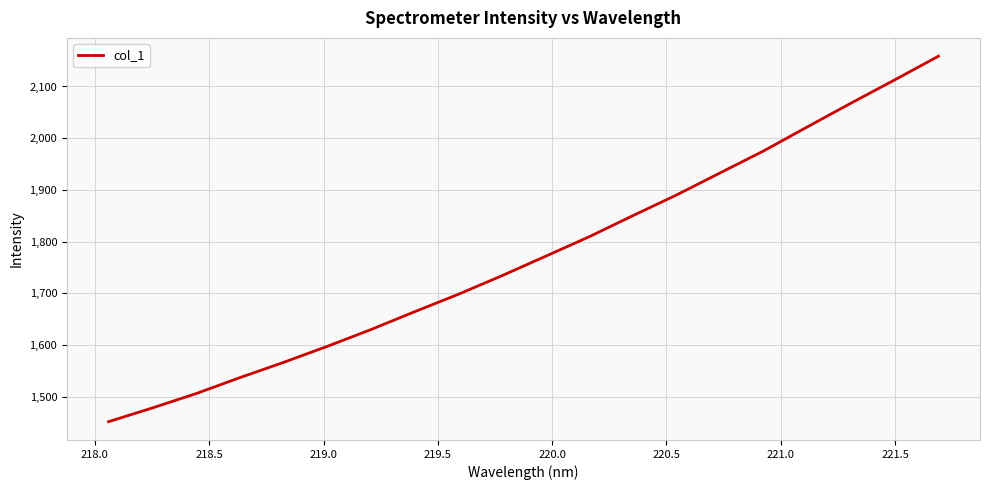

What is the minimum value shown in the chart?

1451.8